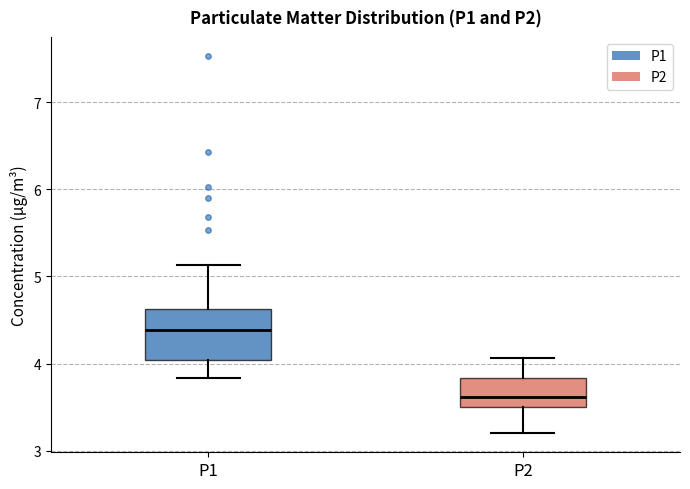

Reading left to right, transcribe this box plot: for each box, give where its median line is, the range the box spans, and where its two whiskers end, as read against the y-axis. The values are not printed on the chart, so give them approximately, as read against the axis.

P1: median 4.4, box 4.0 to 4.6, whiskers 3.8 to 5.1
P2: median 3.6, box 3.5 to 3.8, whiskers 3.2 to 4.1